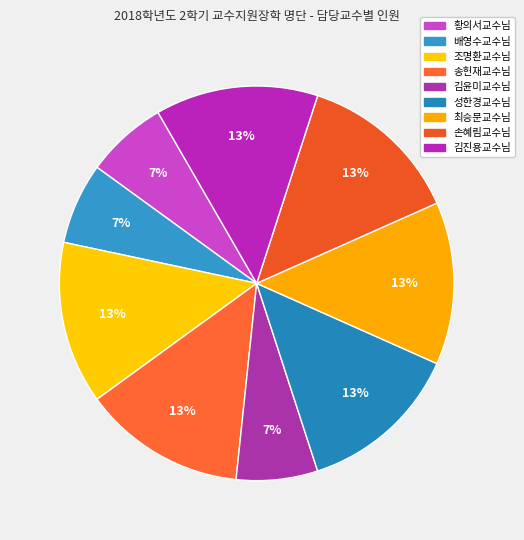

Is it true that 김윤미교수님 is 1% of the pie?

False